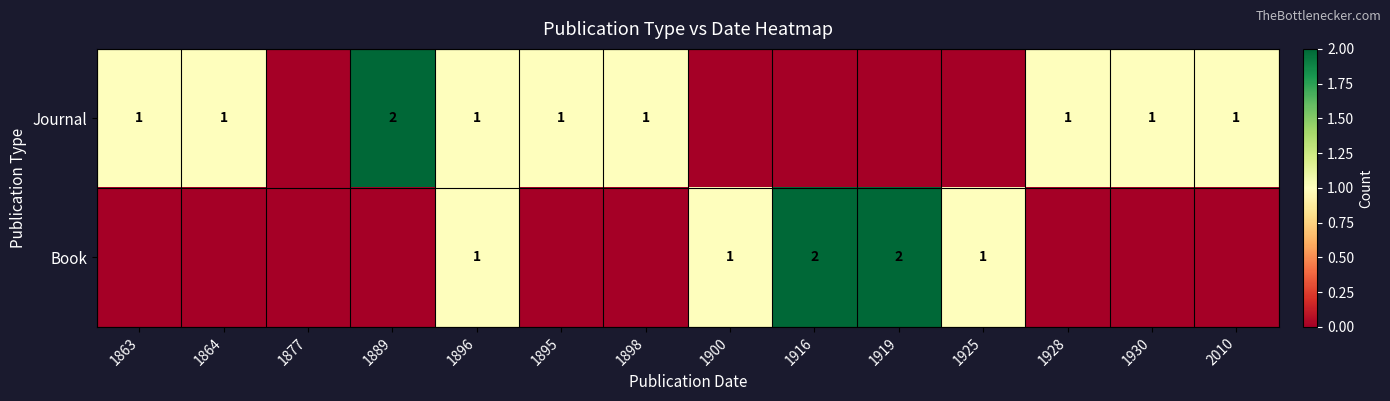

True or false: Journal has a value of 0 at 1928.

False